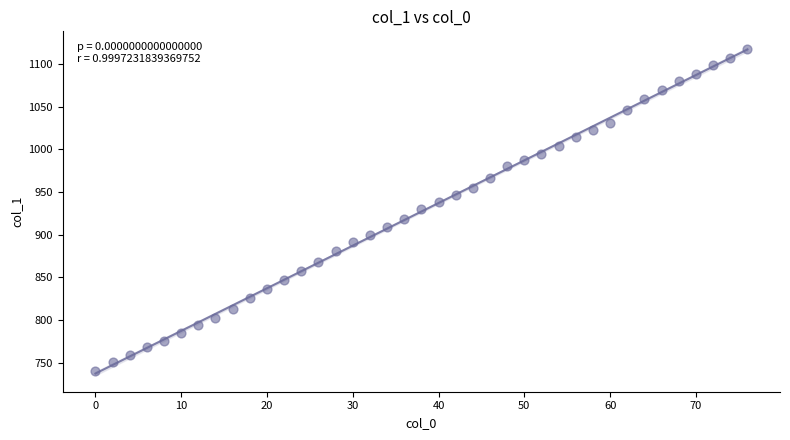

What is the range of X values (max minus min)?

76